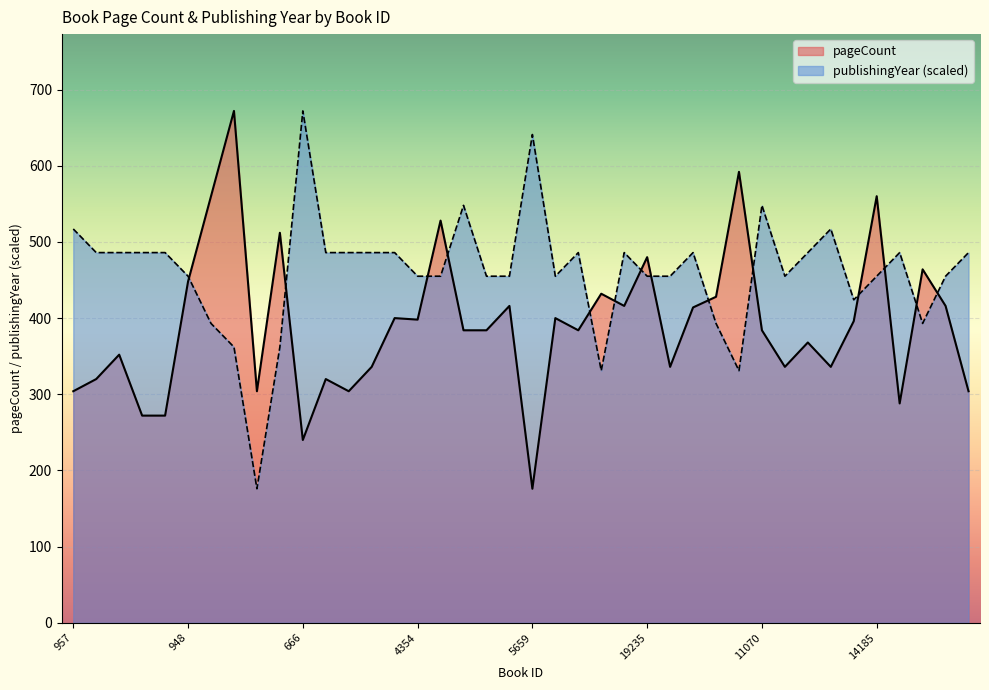

What is the difference between the maximum and second lowest values in the pageCount series?

432